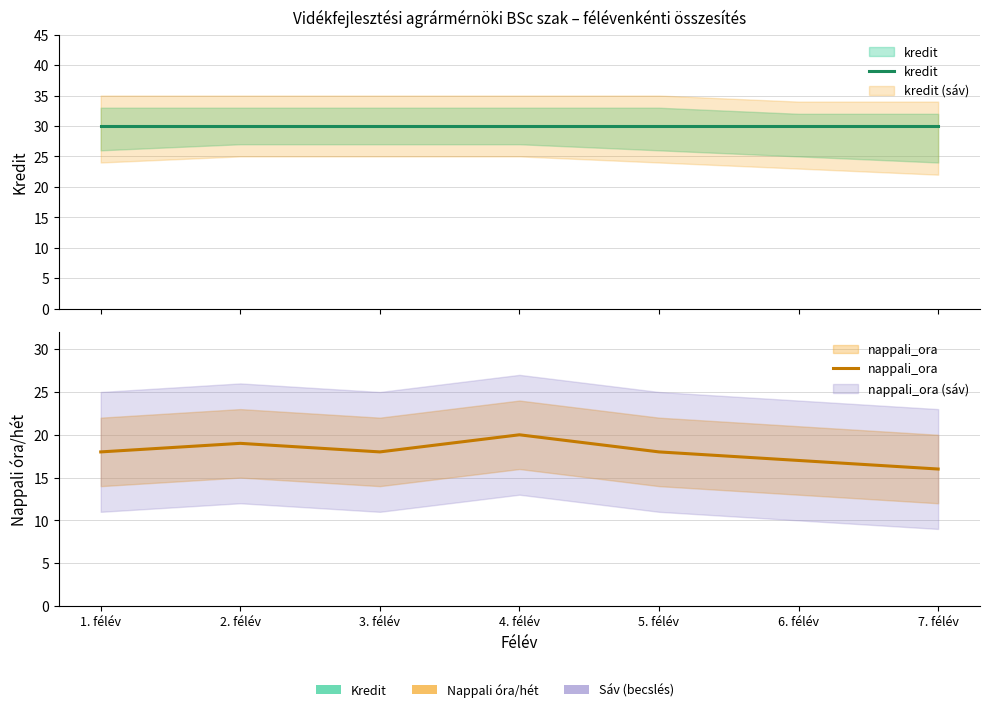

What is the value of the nappali_ora point at the 7th from the left?

16